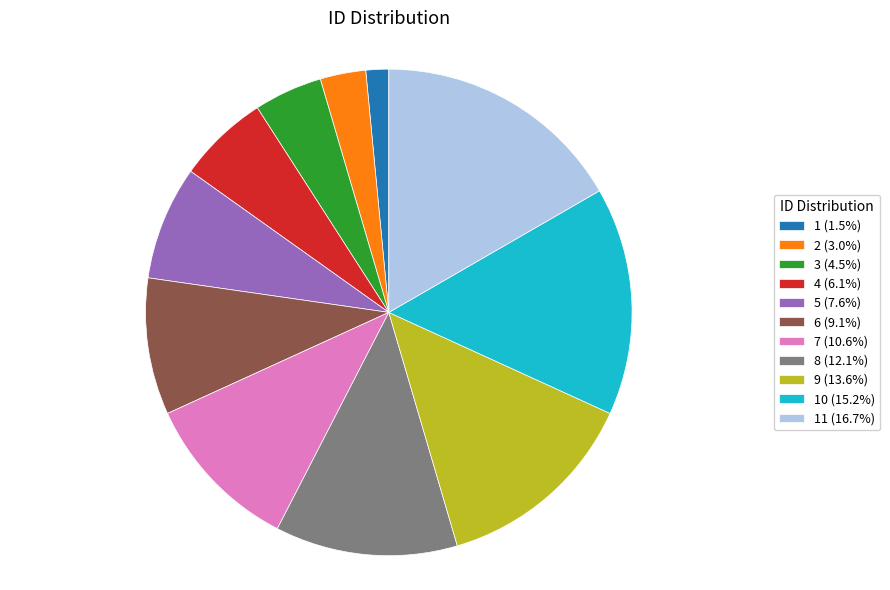

What is the ratio of the value at 1 (1.5%) to the value at 2 (3.0%)?

0.5